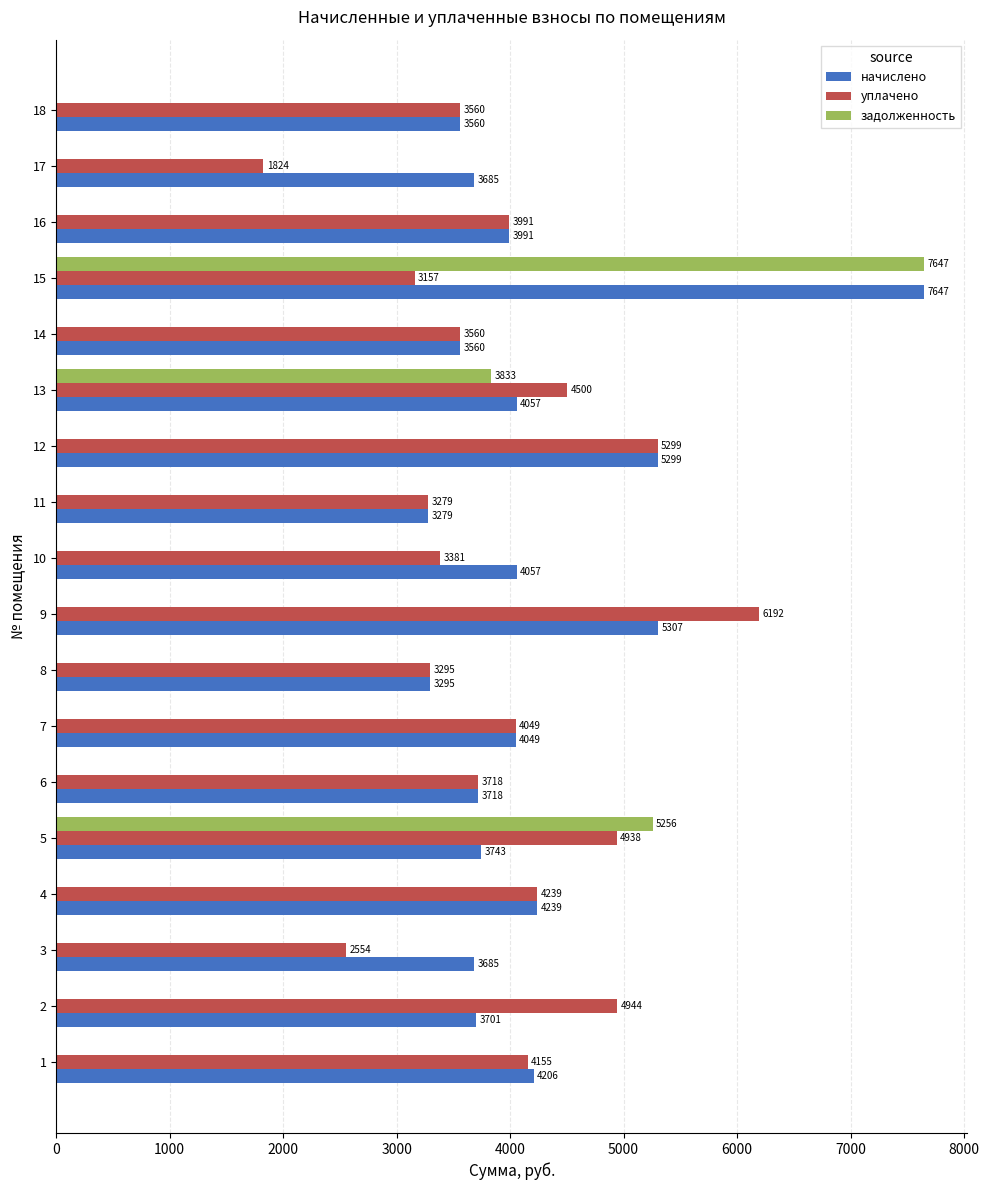

Which category has the highest value in the начислено series?

15